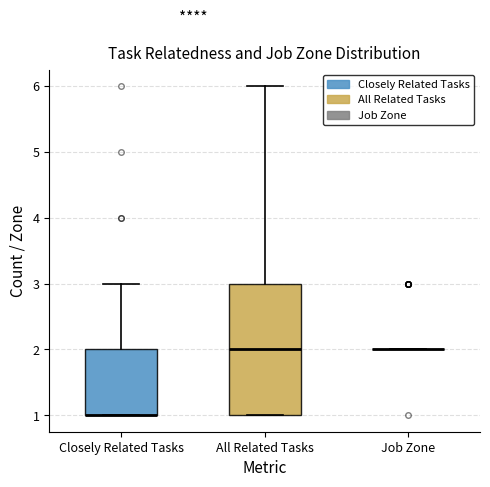

Reading left to right, transcribe this box plot: for each box, give where its median line is, the range the box spans, and where its two whiskers end, as read against the y-axis. The values are not printed on the chart, so give them approximately, as read against the axis.

Closely Related Tasks: median 1 (drawn on the box's lower edge), box 1 to 2, whiskers 1 to 3
All Related Tasks: median 2, box 1 to 3, whiskers 1 to 6
Job Zone: box collapsed to a line at 2, whiskers 2 to 2